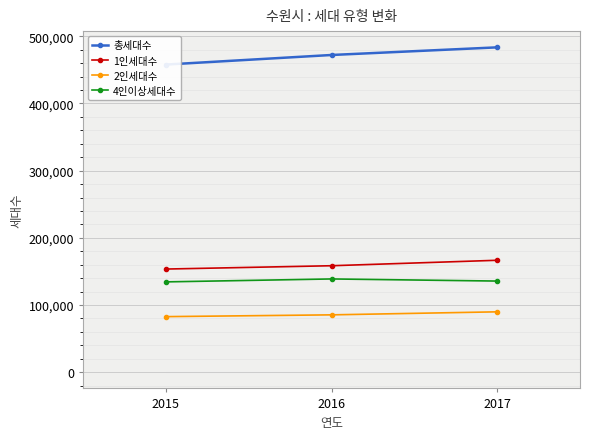

Which has a higher value, 2015 or 2017?

2017